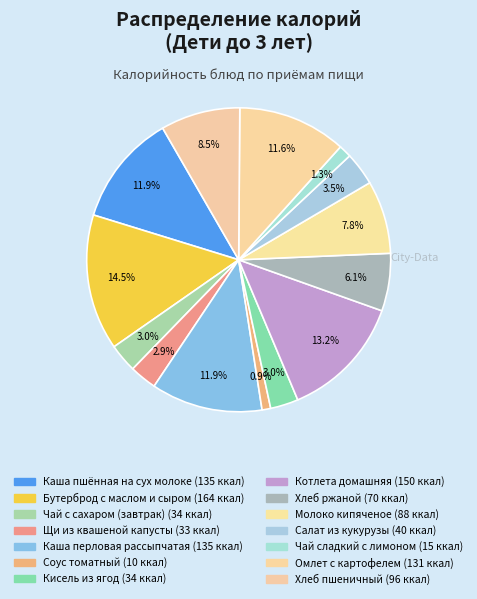

Does any single category account for the majority?

No